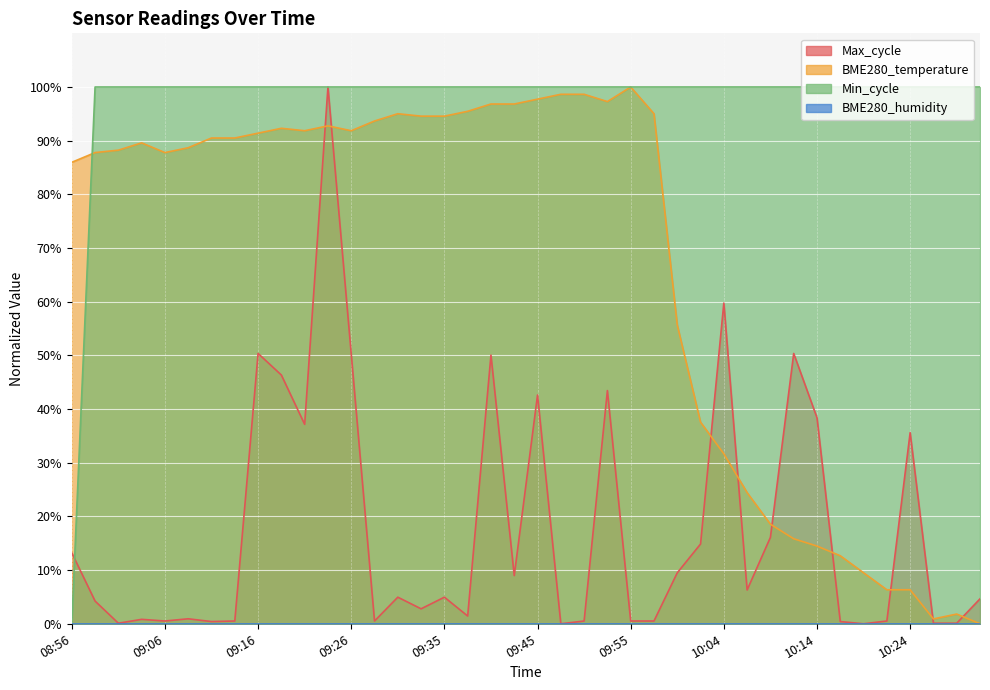

List the labels in order of BME280_temperature value, smallest first.

10:32, 10:27, 10:29, 10:22, 10:24, 10:19, 10:17, 10:14, 10:12, 10:09, 10:07, 10:04, 10:02, 10:00, 08:56, 08:59, 09:06, 09:01, 09:09, 09:04, 09:11, 09:13, 09:16, 09:21, 09:26, 09:18, 09:23, 09:28, 09:33, 09:35, 09:30, 09:57, 09:38, 09:40, 09:43, 09:52, 09:45, 09:47, 09:50, 09:55